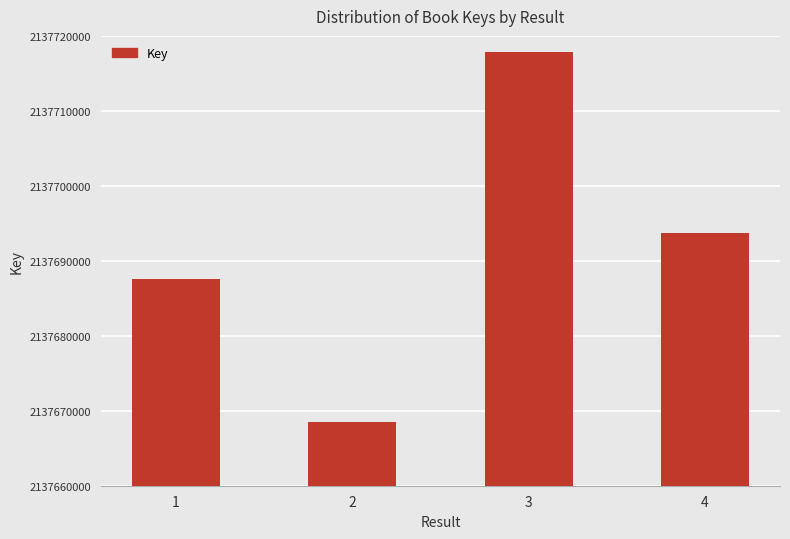

What is the value of the 2nd bar from the left?

2137668475